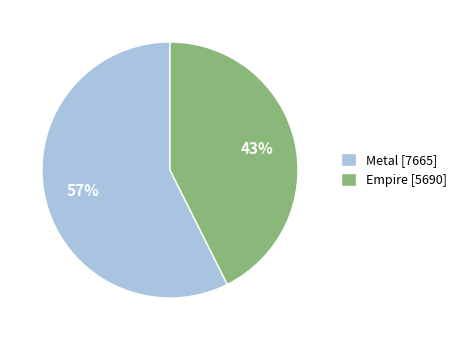

What is the largest slice in the pie chart?

Metal